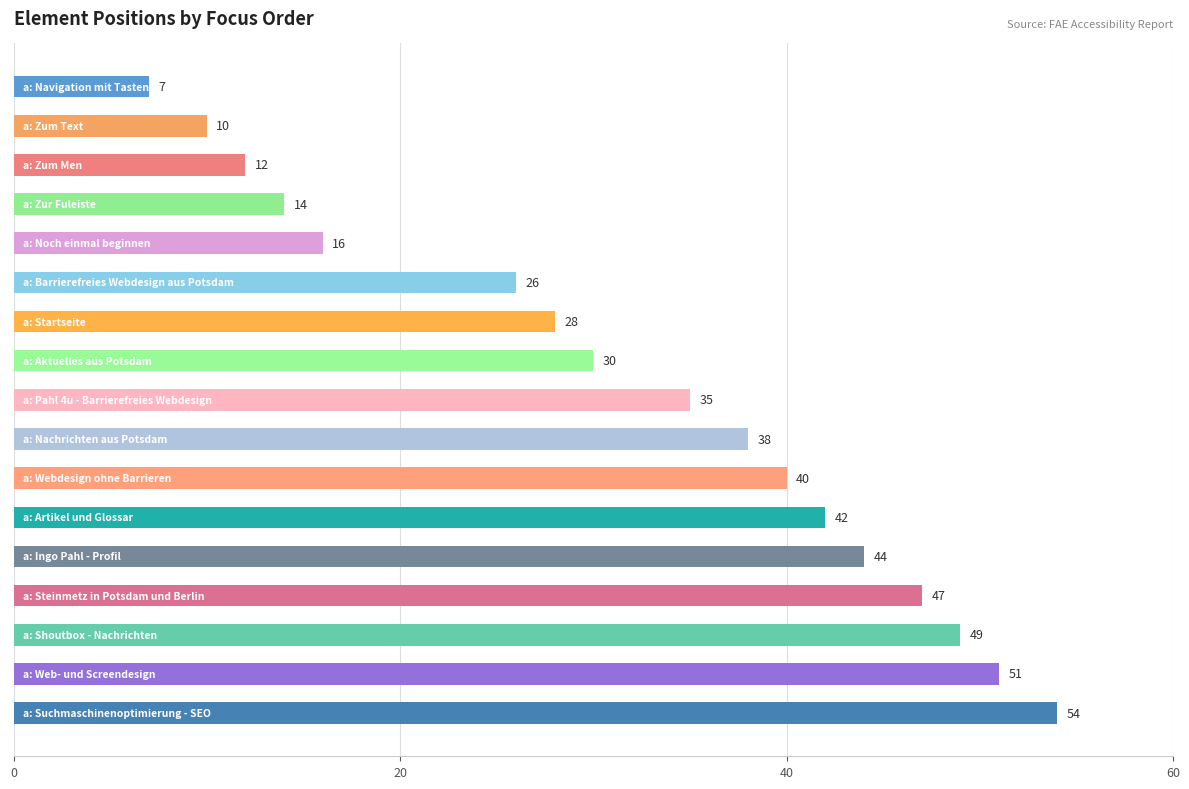

What is the smallest value displayed?

7